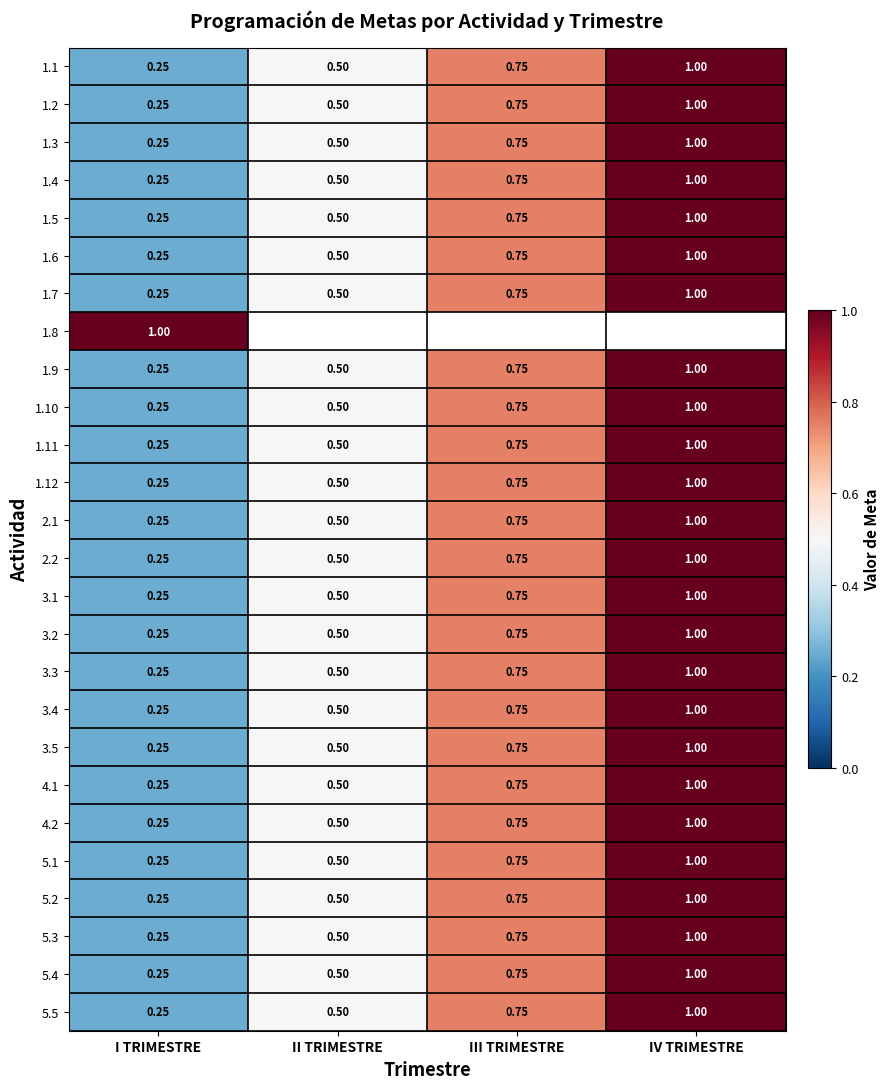

Is the value of 4.2 at IV TRIMESTRE greater than the value of 5.5 at I TRIMESTRE?

Yes